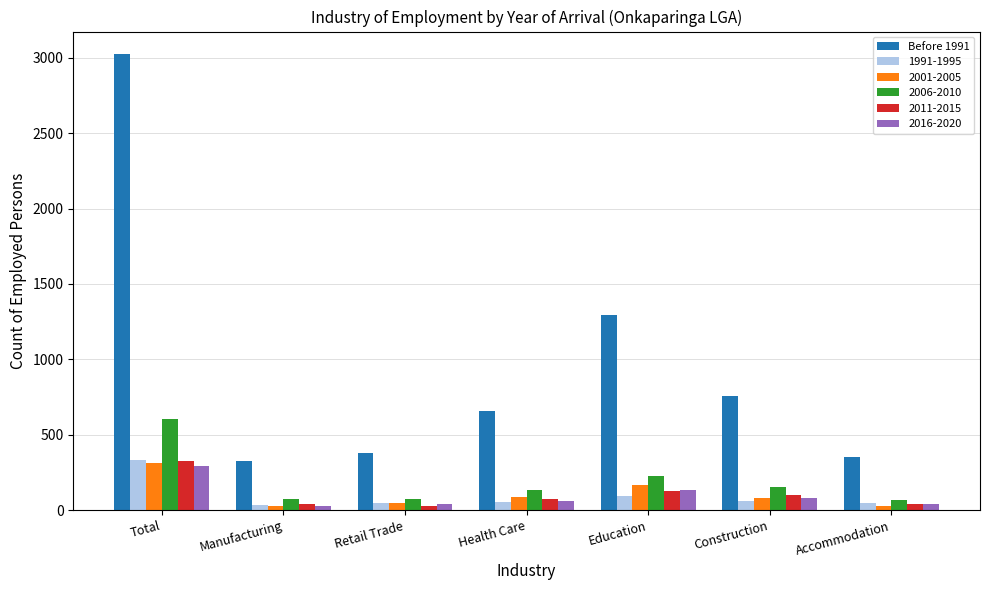

Are the bars horizontal?

No